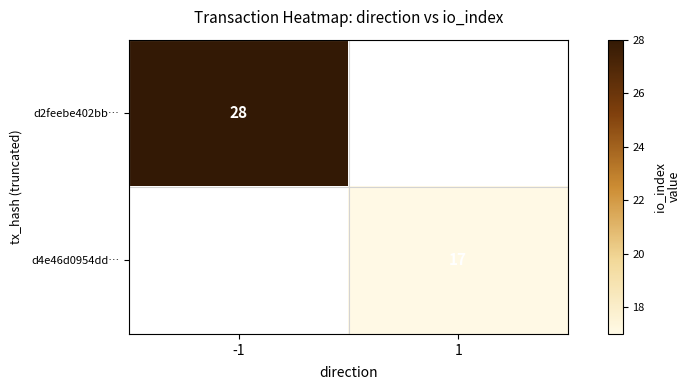

The value of d2feebe402bb… at -1 is 28. True or false?

True